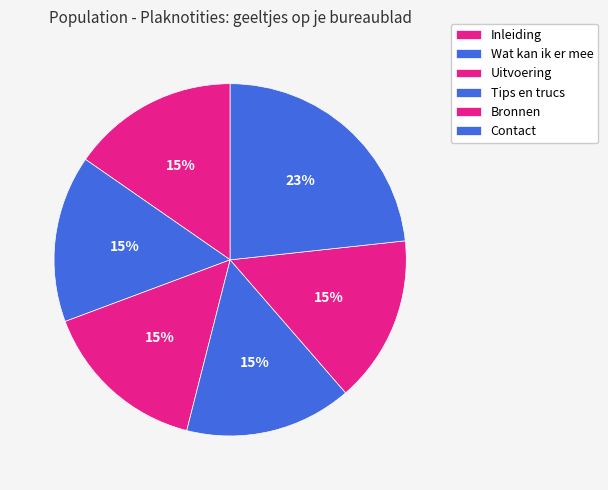

To the nearest percent, what is the average slice percentage?

17%